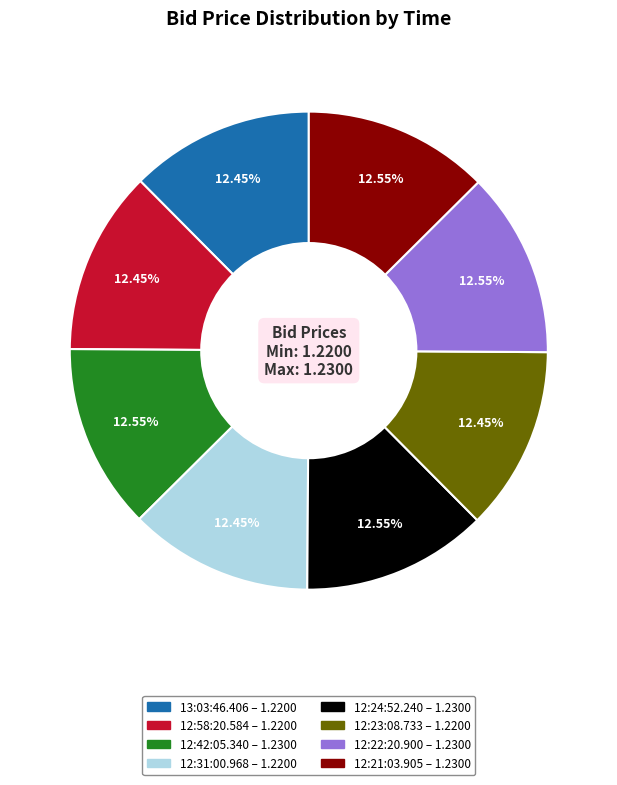

What percentage is the 12:23:08.733 slice, to the nearest percent?

12%